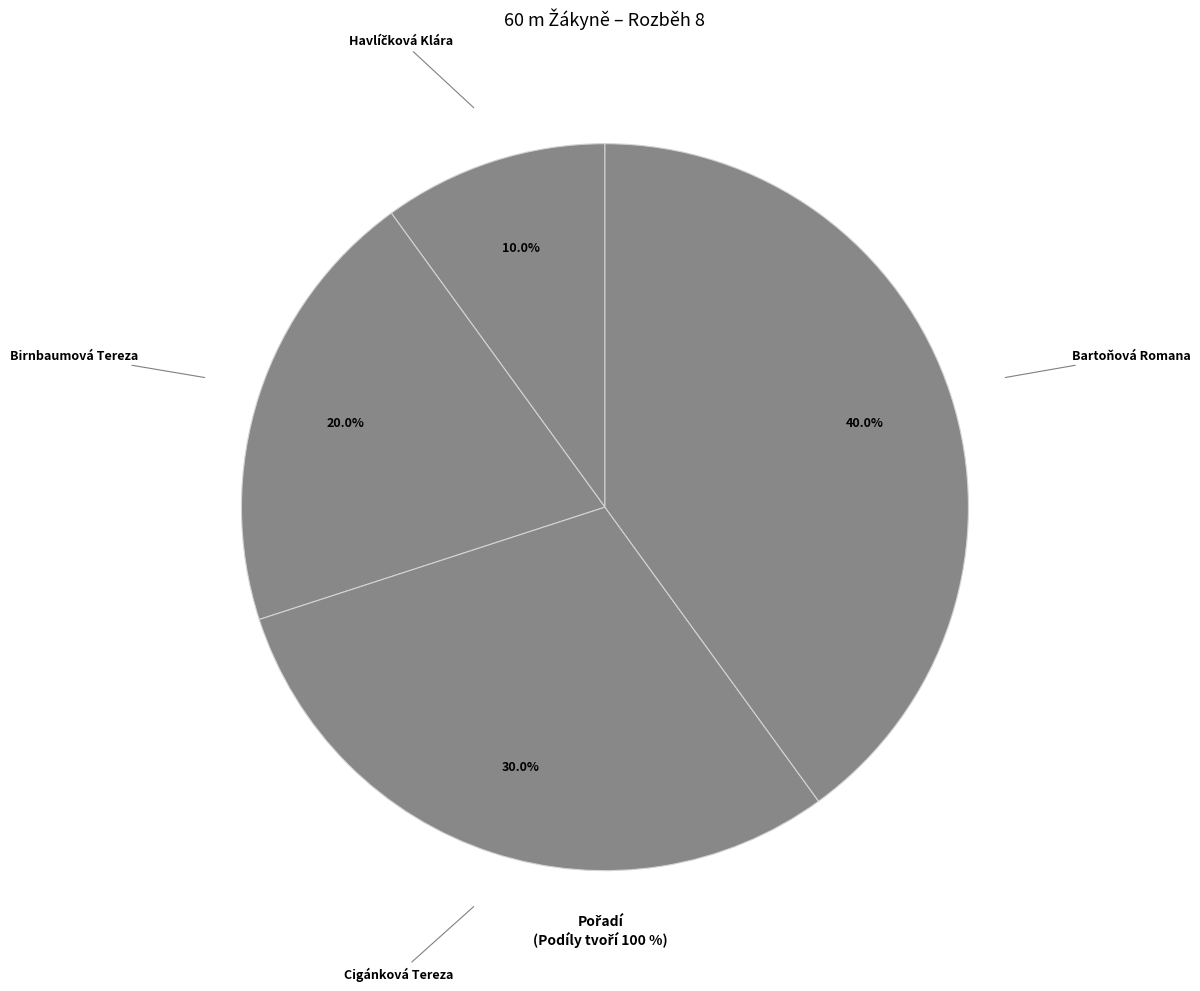

How many slices are in this pie chart?

4